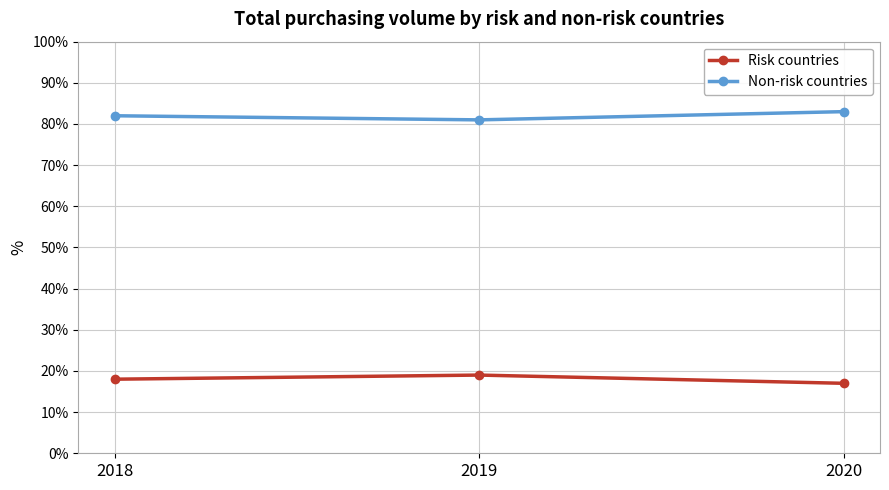

What are all the series names shown in the legend?

Risk countries, Non-risk countries